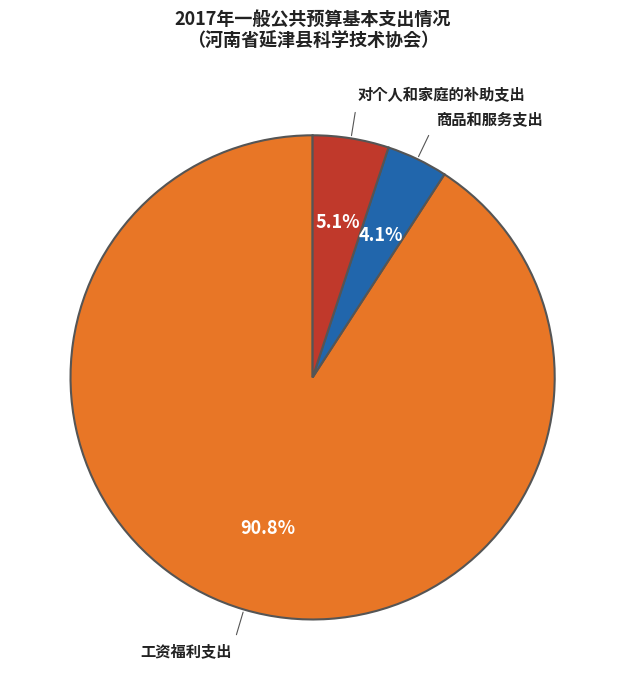

How many segments does this pie chart have?

3